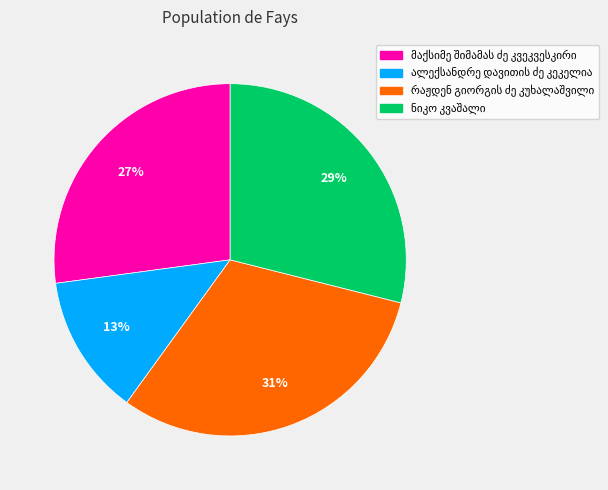

To the nearest percent, what is the average slice percentage?

25%